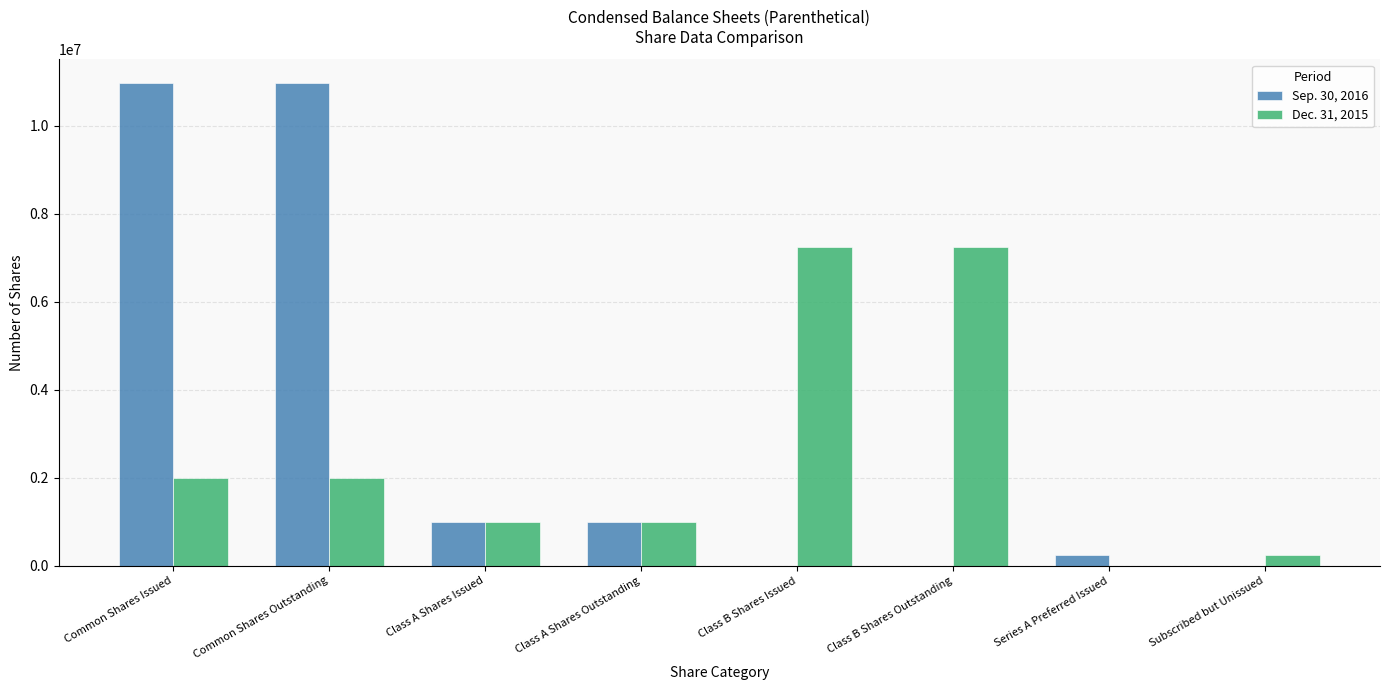

What is the maximum value shown in the chart?

10962703